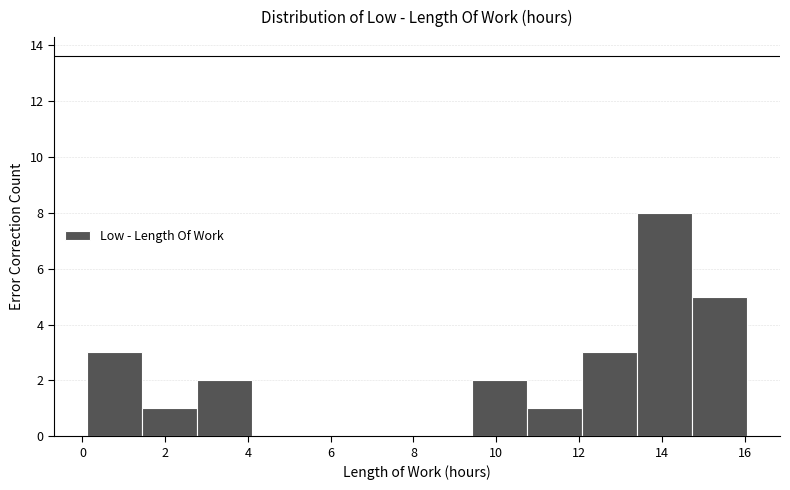

Which range on the x-axis has the tallest bar?

13.4 to 14.8